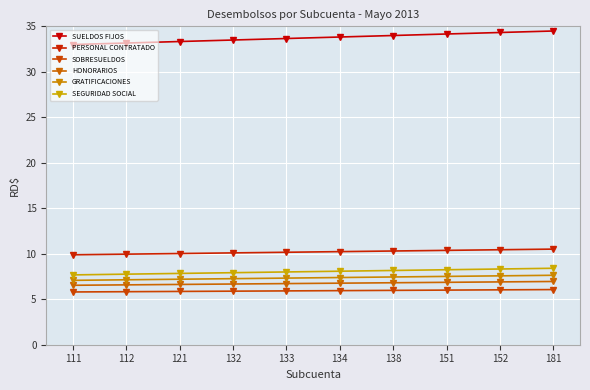

Is it true that GRATIFICACIONES equals 7.3 at 132?

True